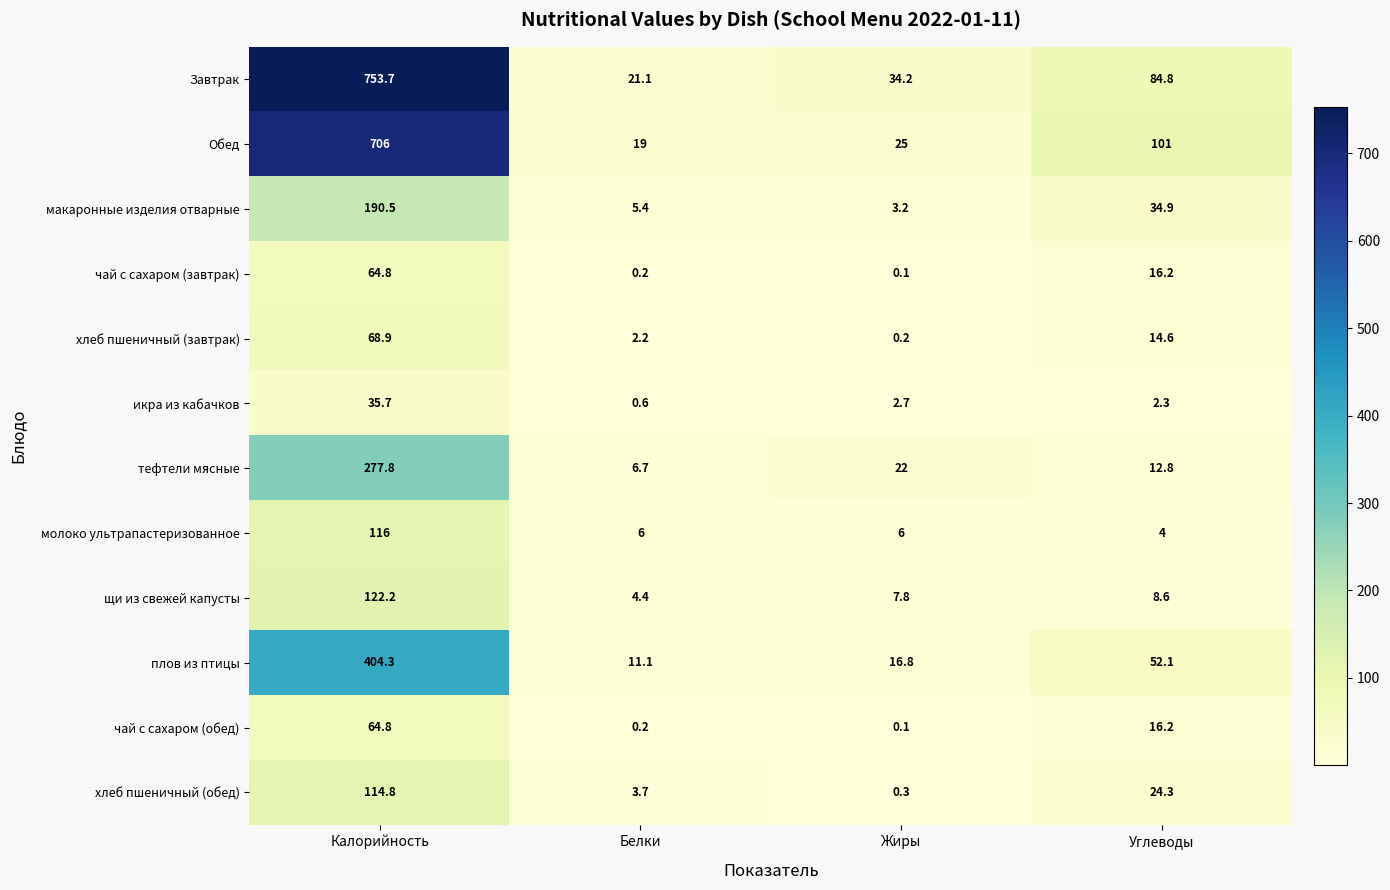

What is the difference between the maximum and minimum values in the плов из птицы series?

393.2